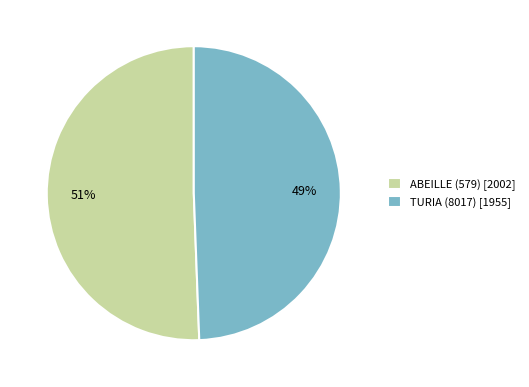

To the nearest percent, what percentage of the pie is TURIA (8017)?

49%